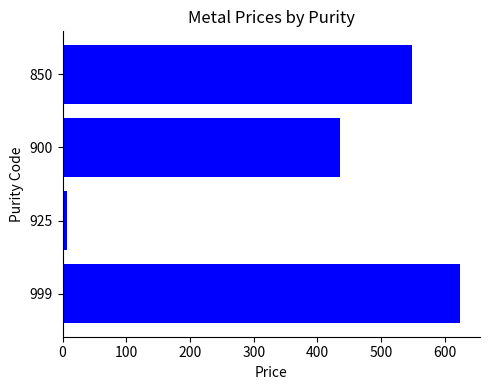

The value at 850 is 110.3. True or false?

False